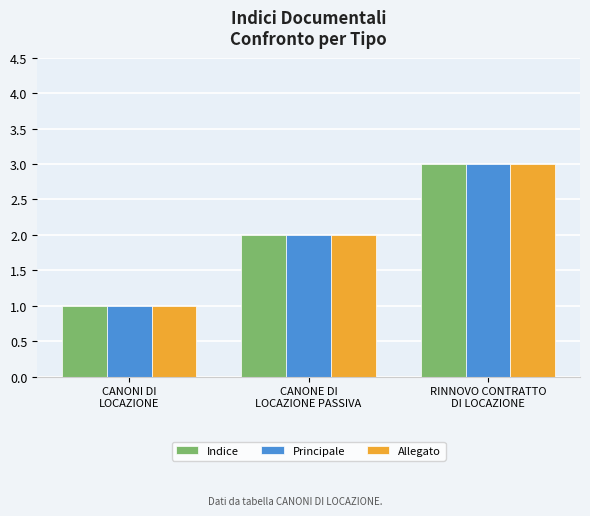

What is the sum of all Indice values?

6